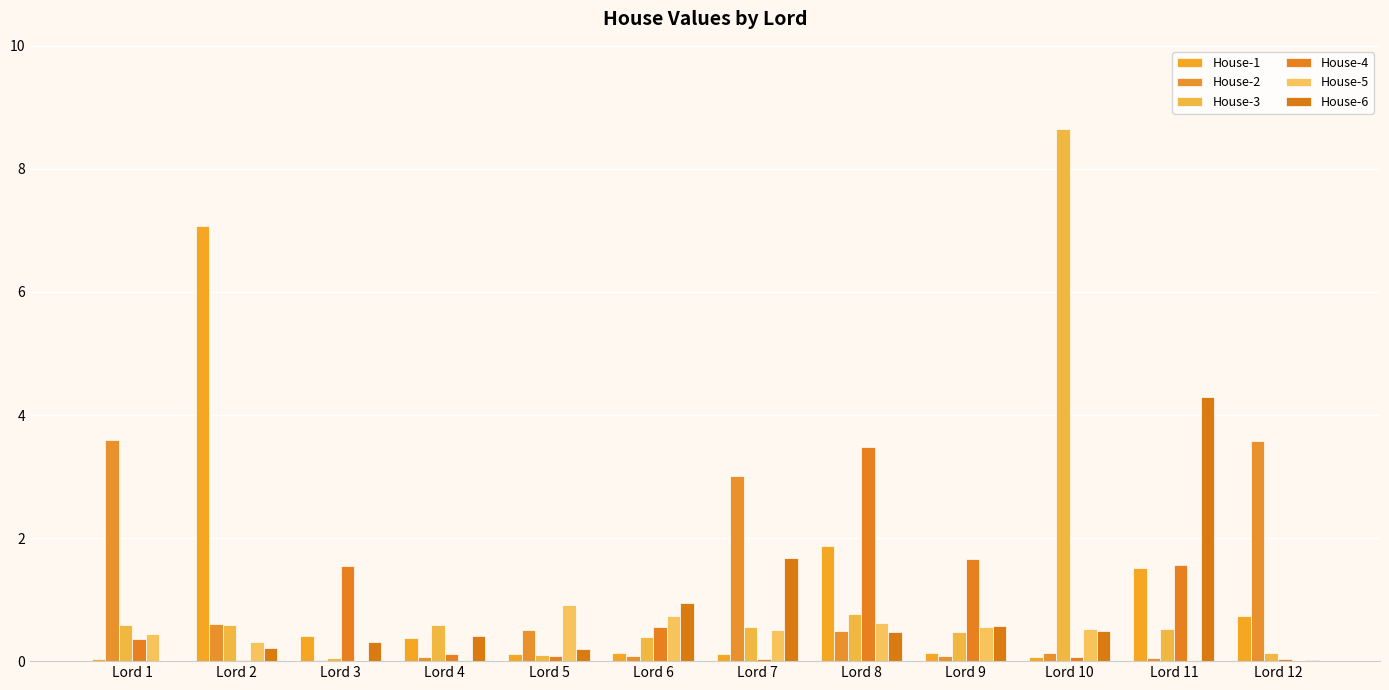

Are the bars grouped side by side (vs. stacked)?

Yes